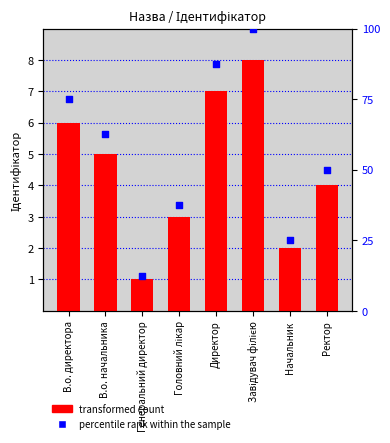

Which series has the largest Y range (max minus min)?

percentile rank within the sample